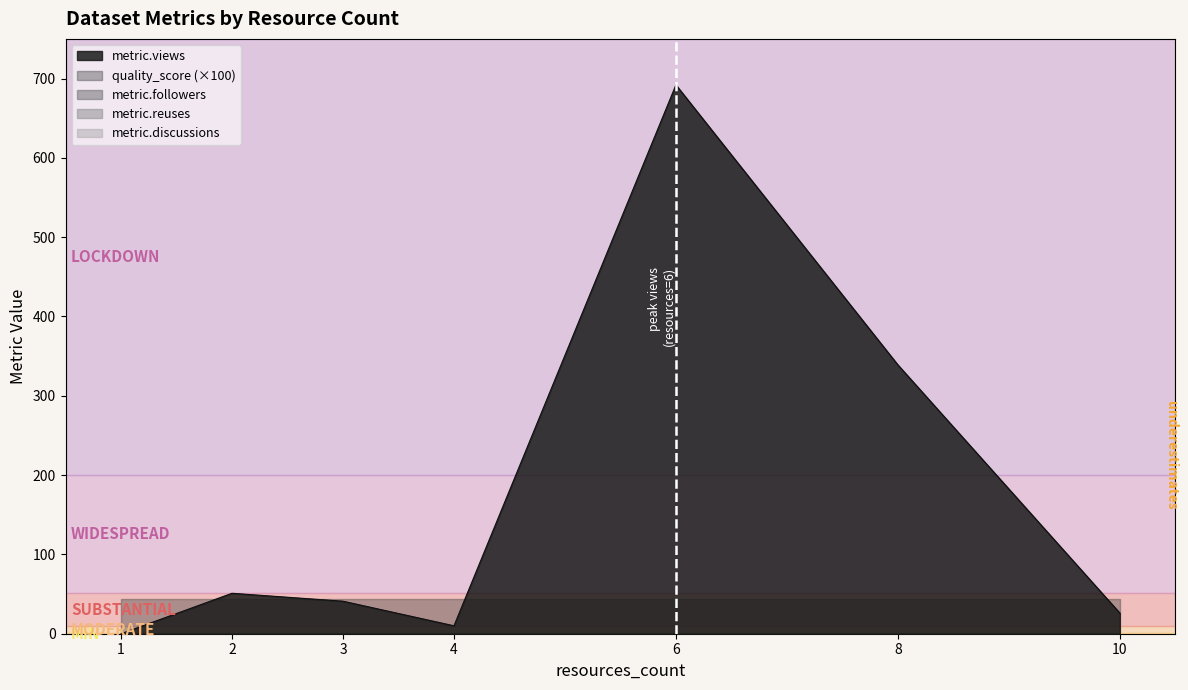

Between 1 and 4, which series saw the biggest shift?

metric.views